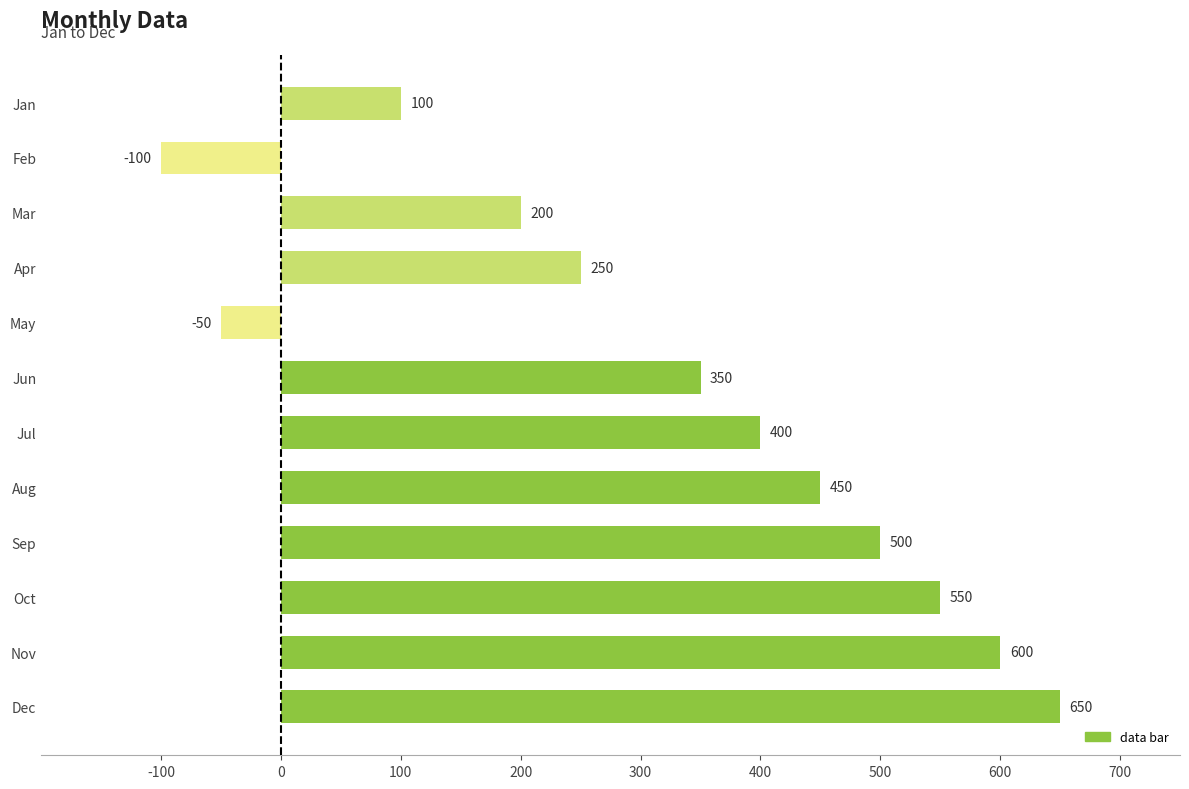

The chart shows a value of -50 at May. True or false?

True